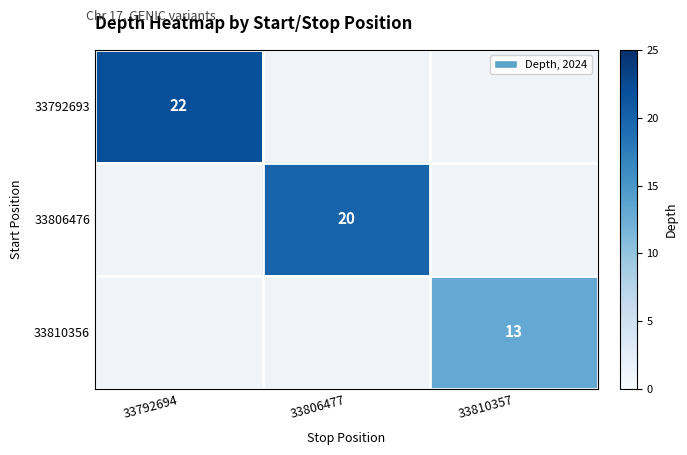

At how many categories does at least one series exceed 18?

2